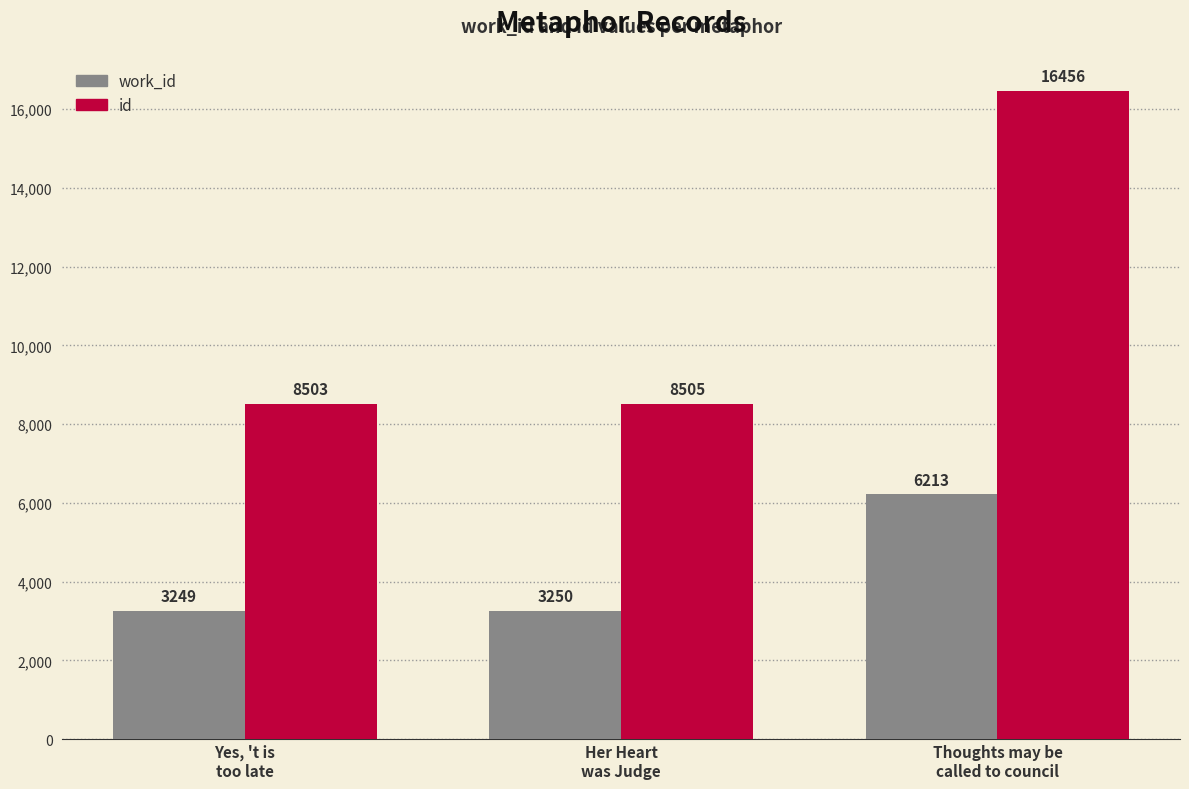

Is it true that id equals 3505 at Thoughts may be
called to council?

False